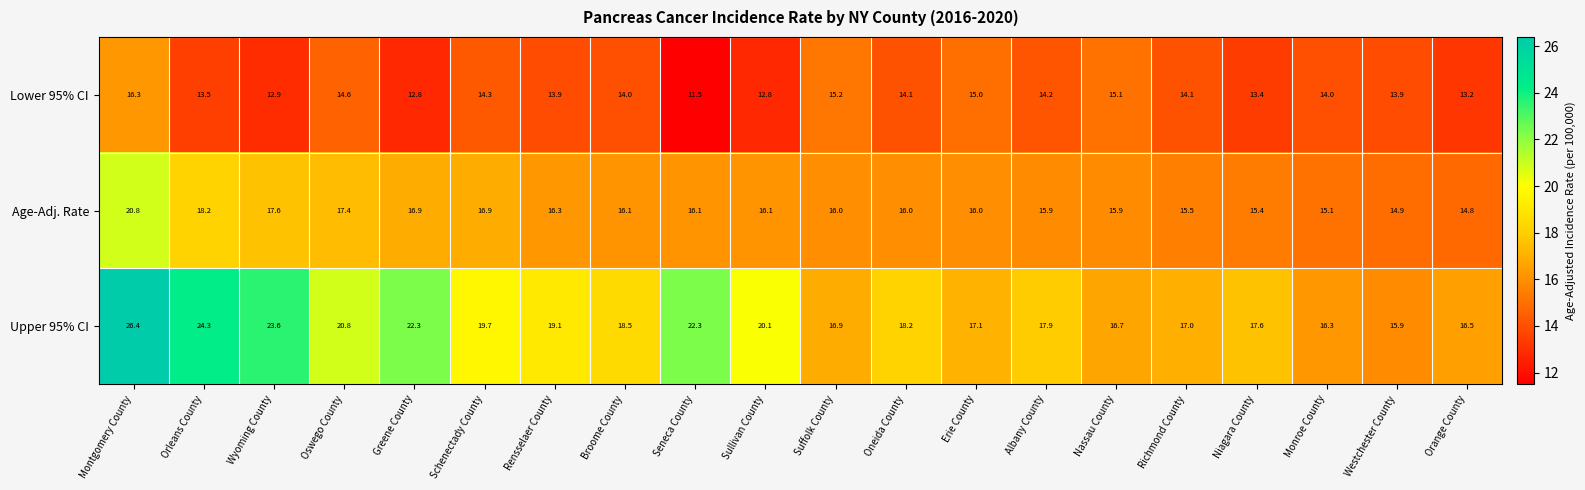

How many data points does each series have?

20